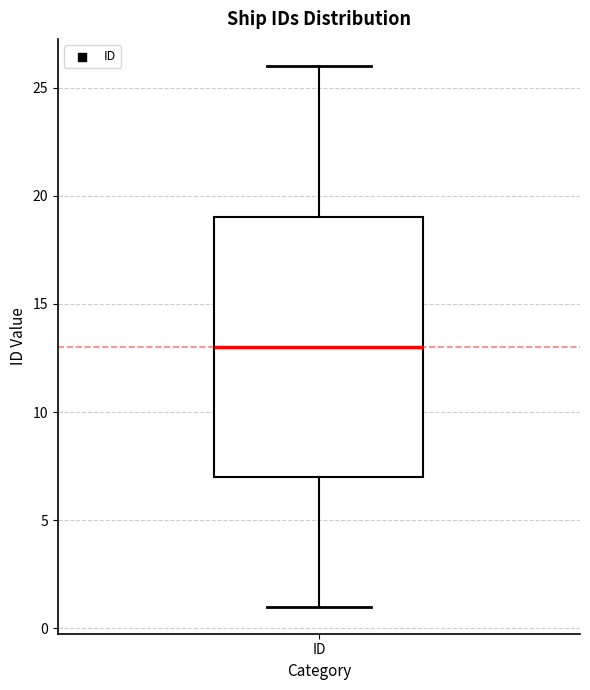

Where does the lower whisker of the box for ID end on the y-axis? The values are not printed on the chart, so give them approximately, as read against the axis.

1